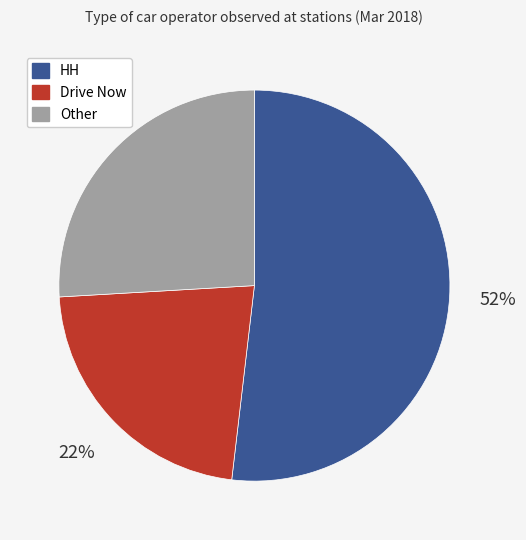

Is it true that Drive Now is 22% of the pie?

True